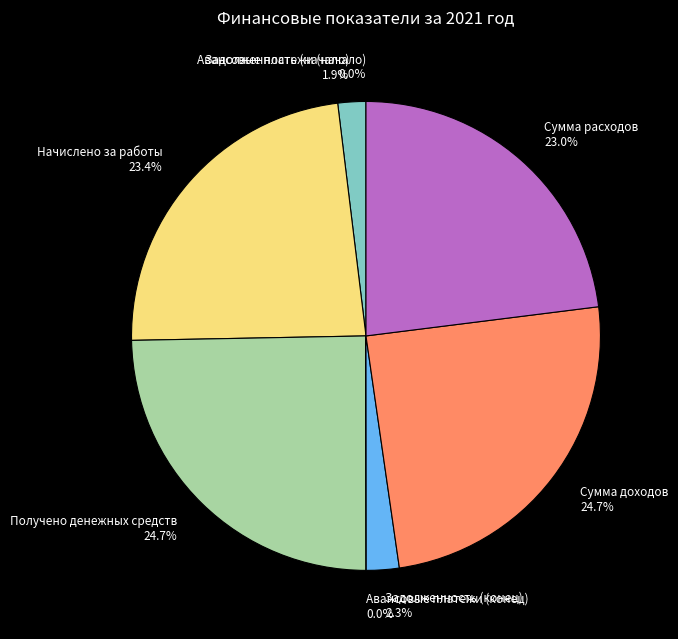

Which has a higher value, Получено денежных средств 24.7% or Задолженность (начало) 1.9%?

Получено денежных средств 24.7%